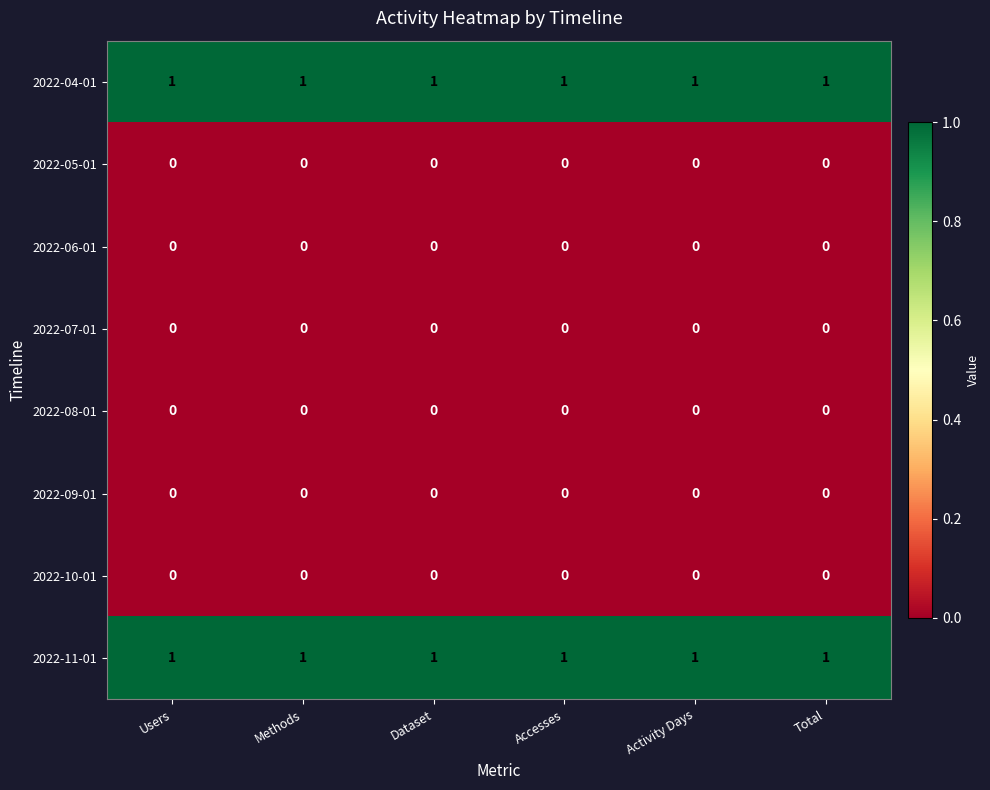

The value of 2022-08-01 at Total is 0. True or false?

True